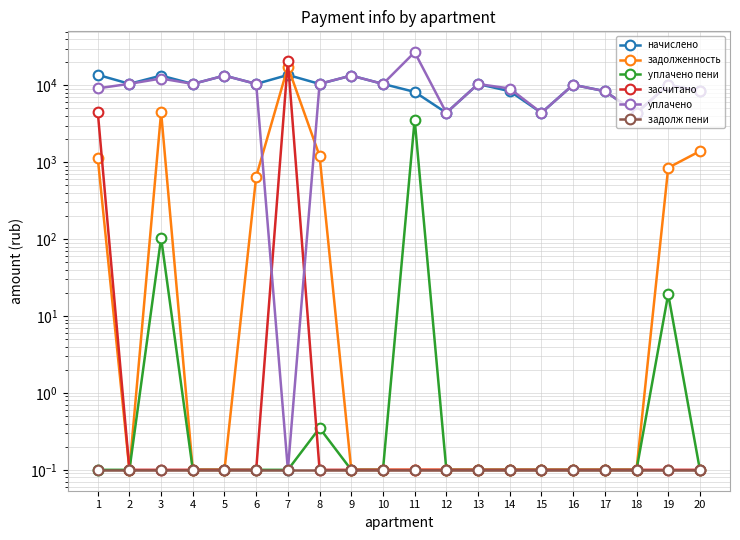

At which category does the chart reach its minimum across all series?

2